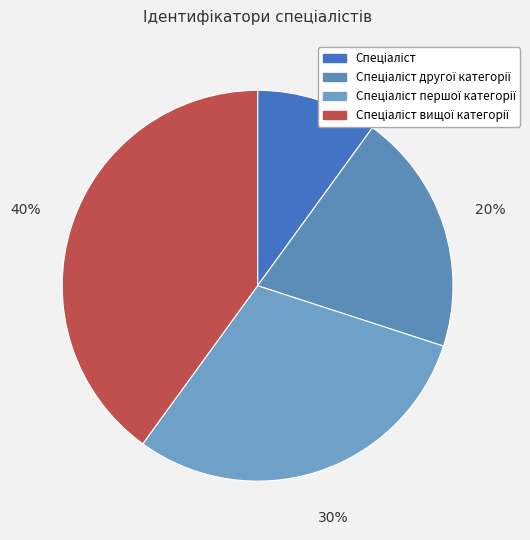

To the nearest percent, what is the average slice percentage?

25%